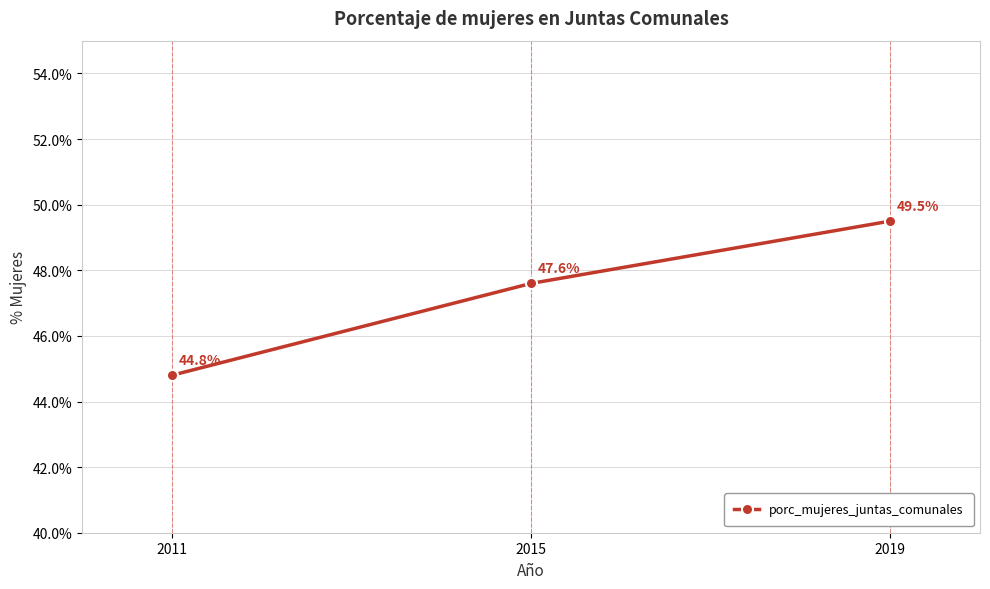

Which has a higher value, 2019 or 2011?

2019